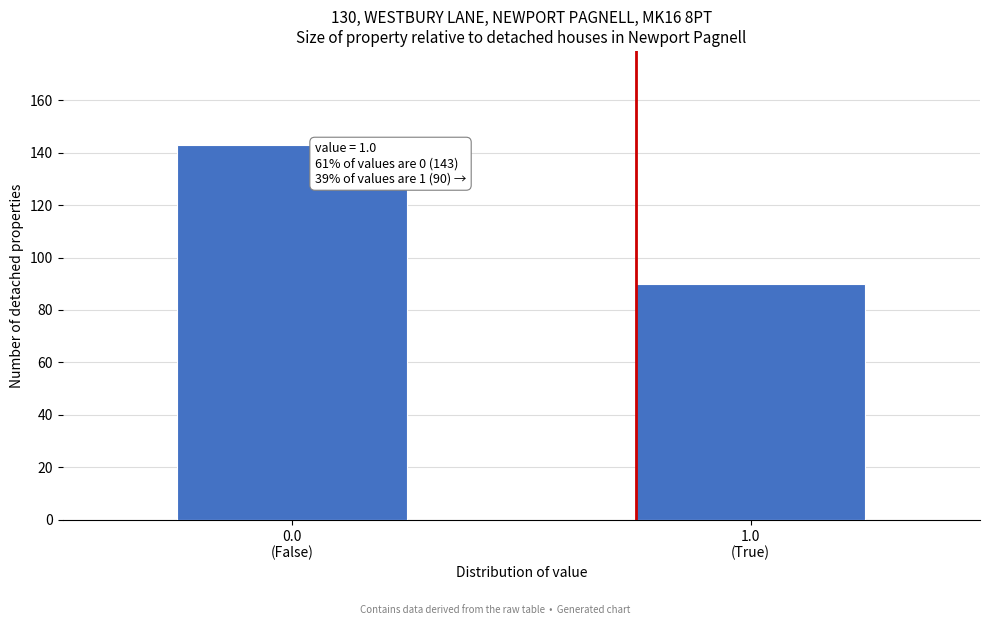

Reading left to right, what are all the values shown in this chart?

143	90